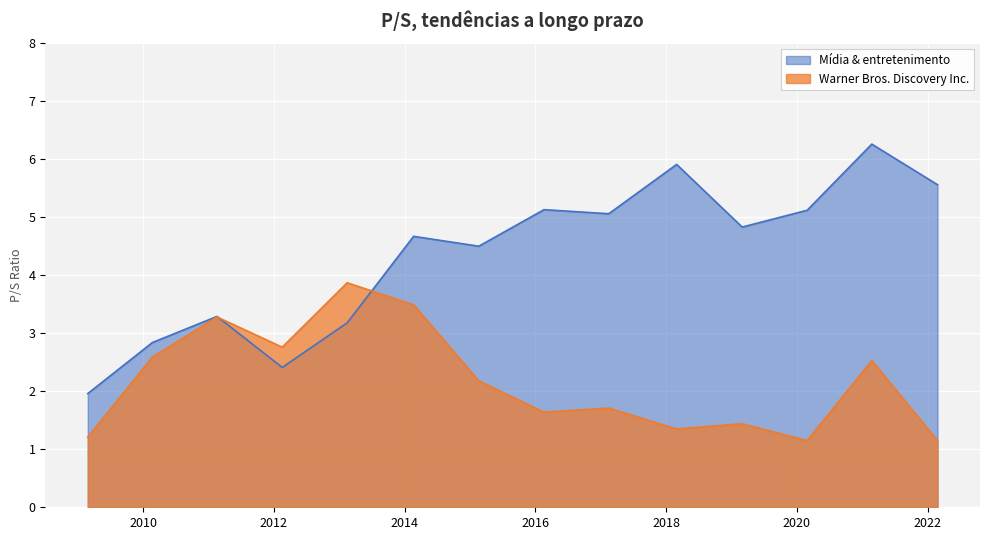

What is the lowest value of the Mídia & entretenimento series?

2.0